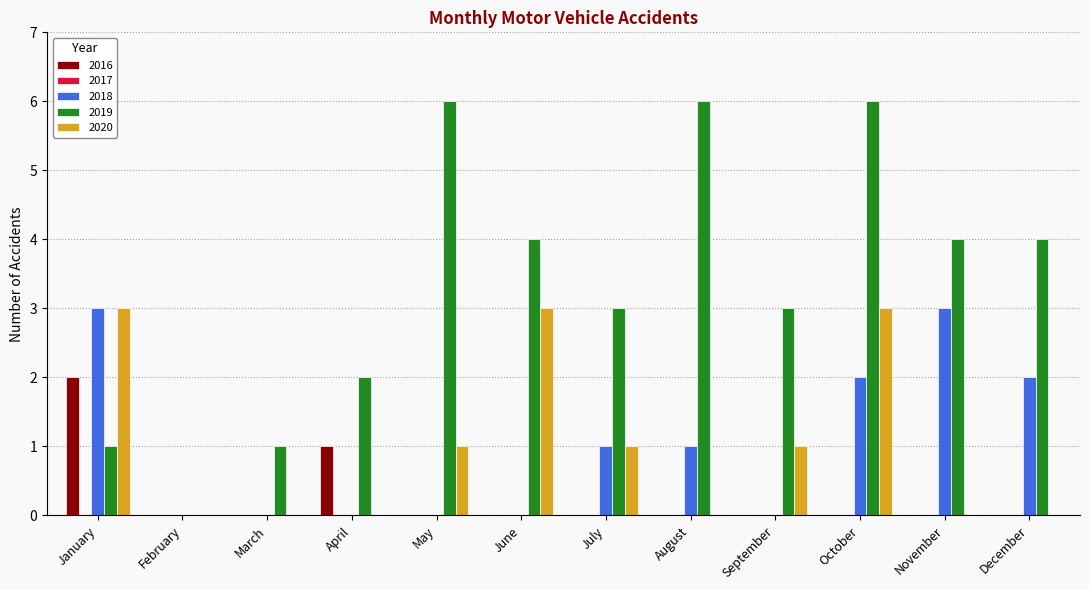

How many groups of bars are there?

12